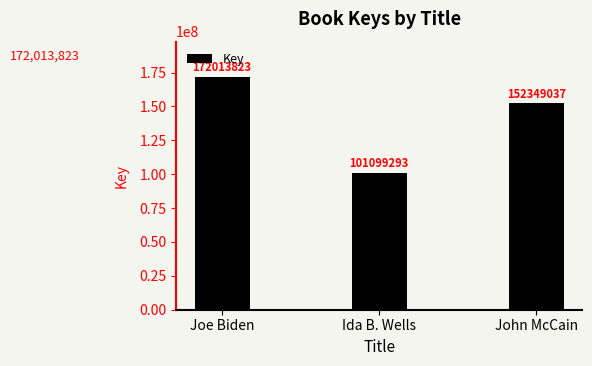

Where does the data first go above 152349037?

Joe Biden